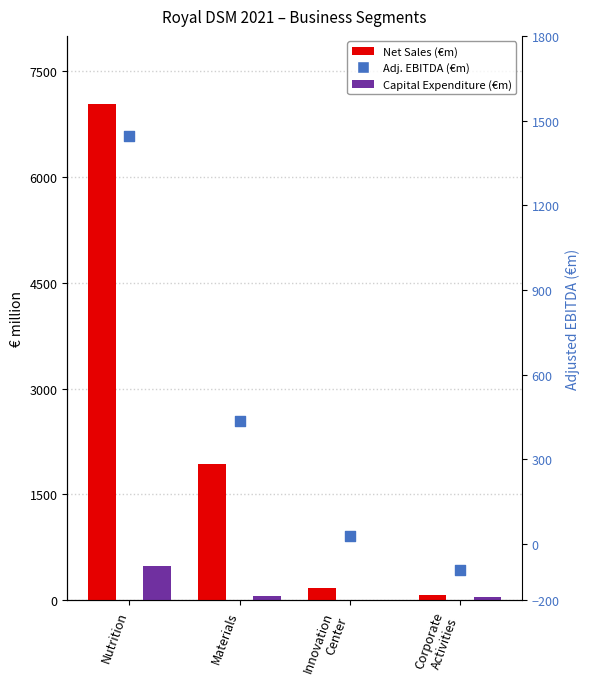

Which series has the largest total across all categories?

Net Sales (€m)